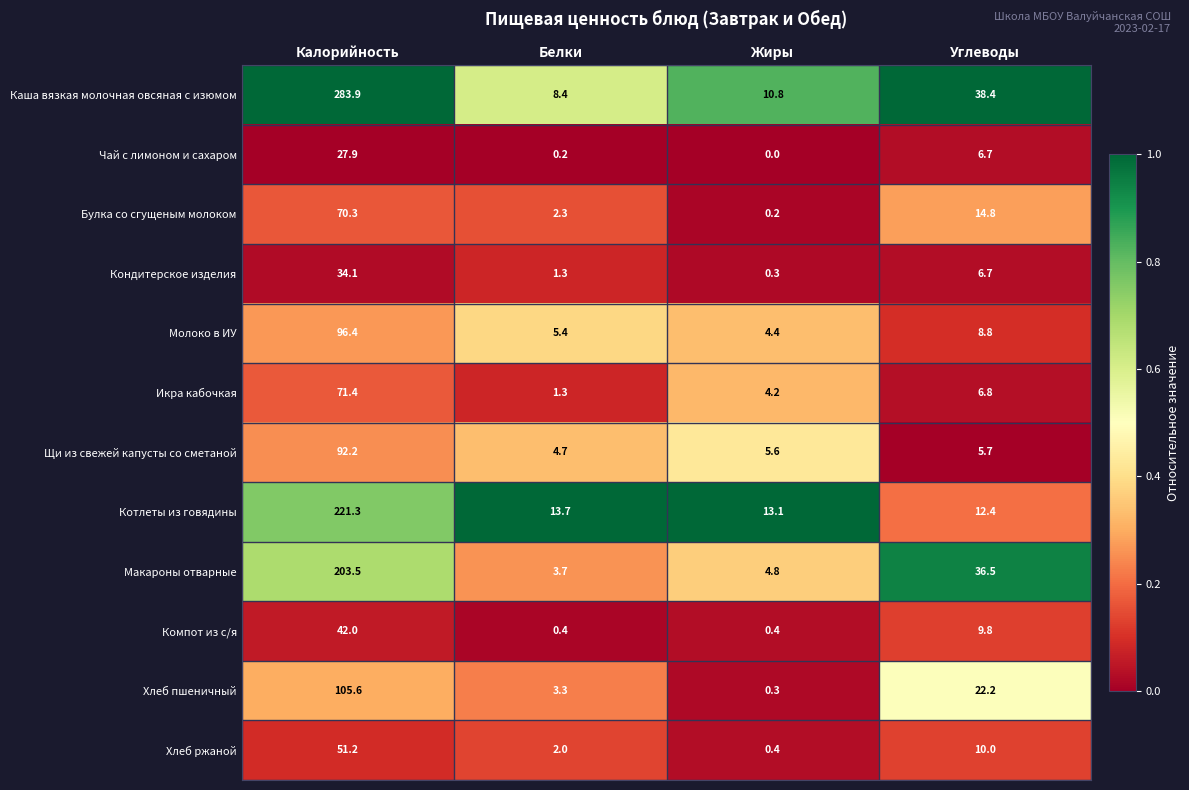

Which series has the largest total across all categories?

Каша вязкая молочная овсяная с изюмом